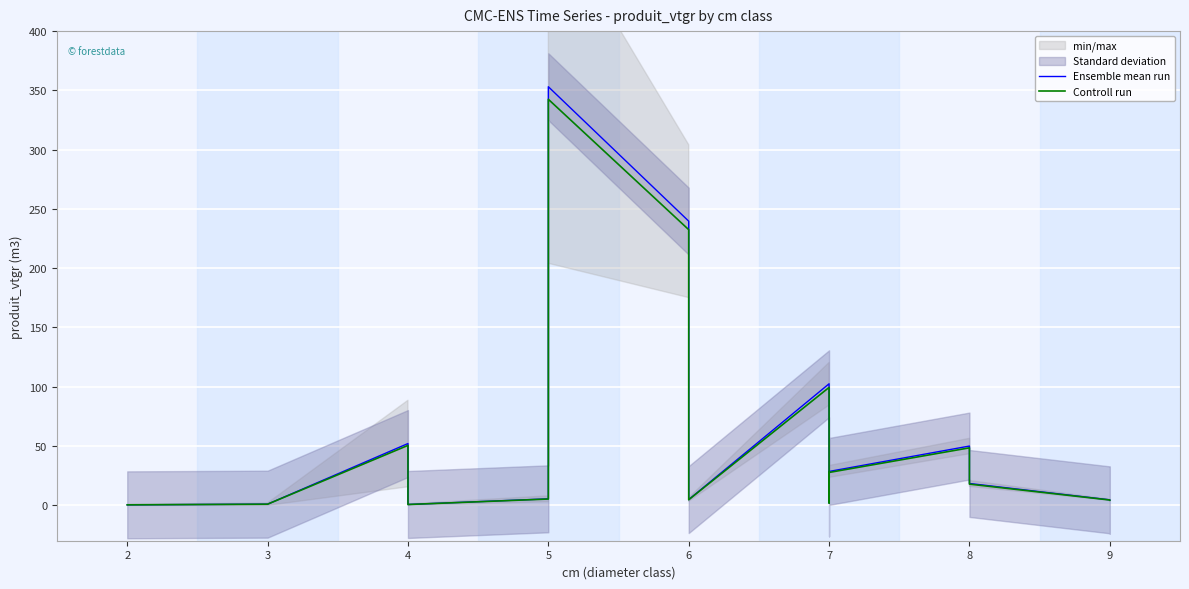

Reading left to right, what are all the values shown in this chart?

Ensemble mean run: 0.3	0.8	52.0	0.6	5.3	15.0	353.1	239.6	56.0	4.7	102.4	2.0	28.5	49.9	18.3	4.5	4.3
Controll run: 0.3	0.8	50.4	0.6	5.2	14.5	342.5	232.5	54.4	4.6	99.3	1.9	27.6	48.4	17.8	4.4	4.1